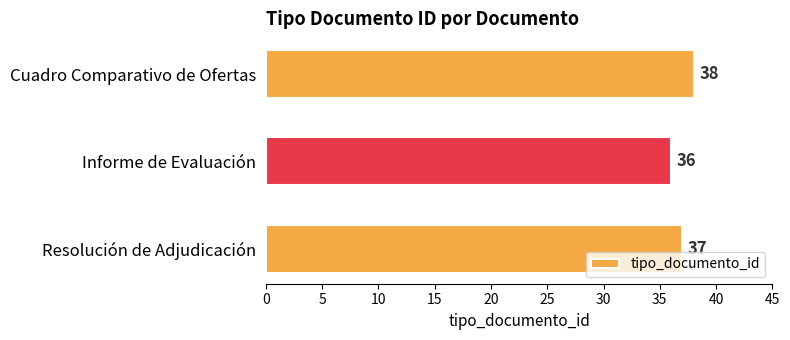

List the labels in order of value, smallest first.

Informe de Evaluación, Resolución de Adjudicación, Cuadro Comparativo de Ofertas